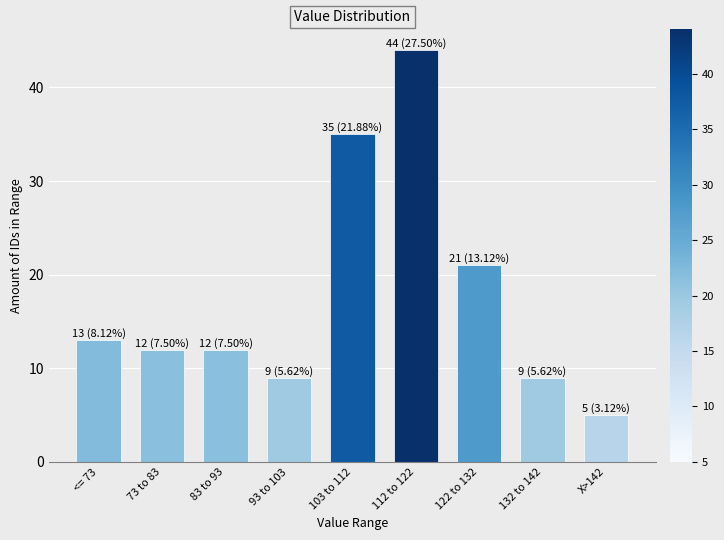

Reading right to left, list all the values displayed in this chart.

5	9	21	44	35	9	12	12	13